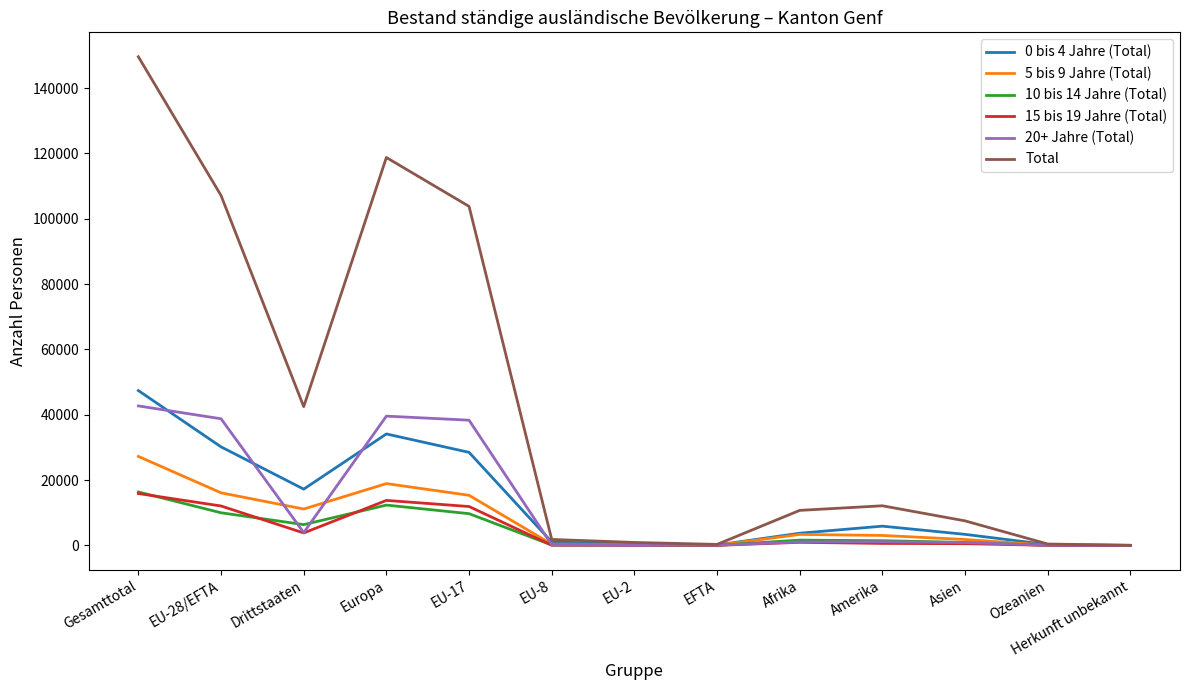

The Total series shows 12131 at Amerika. True or false?

True